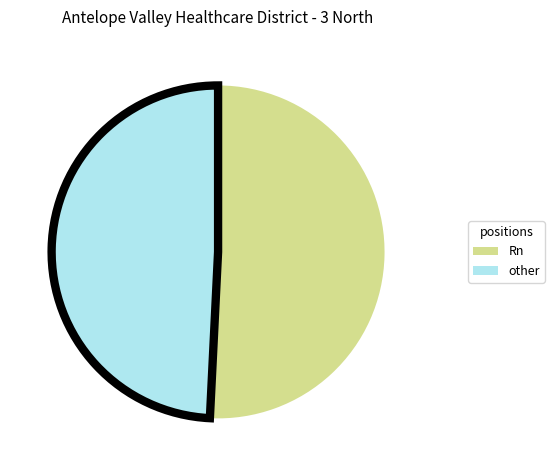

Combined, do Rn and other account for over 50%?

Yes